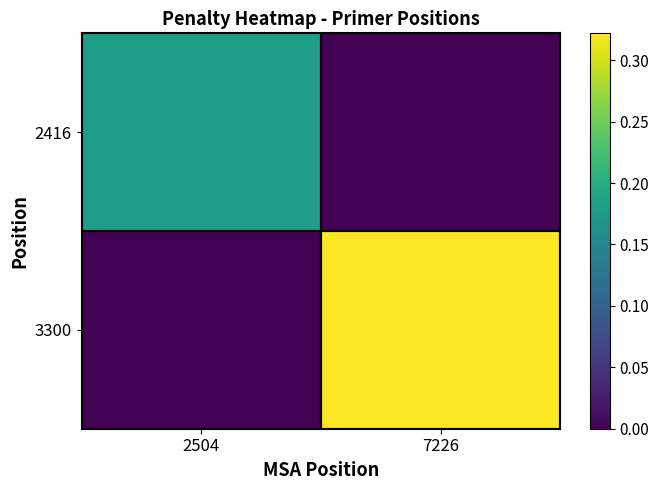

Rank the series at 7226 from highest to lowest value.

3300, 2416